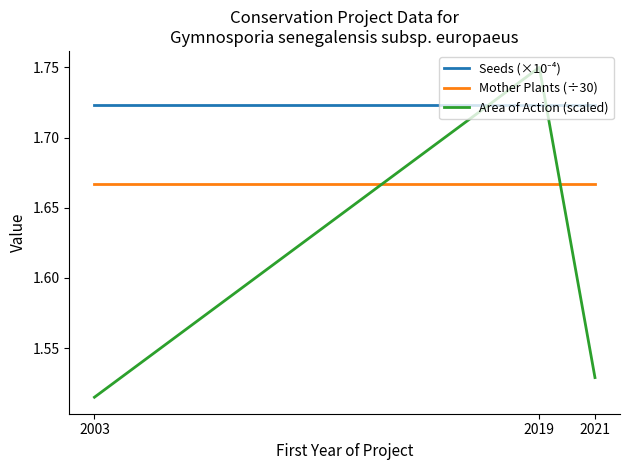

Does the chart display data point markers on the line(s)?

No